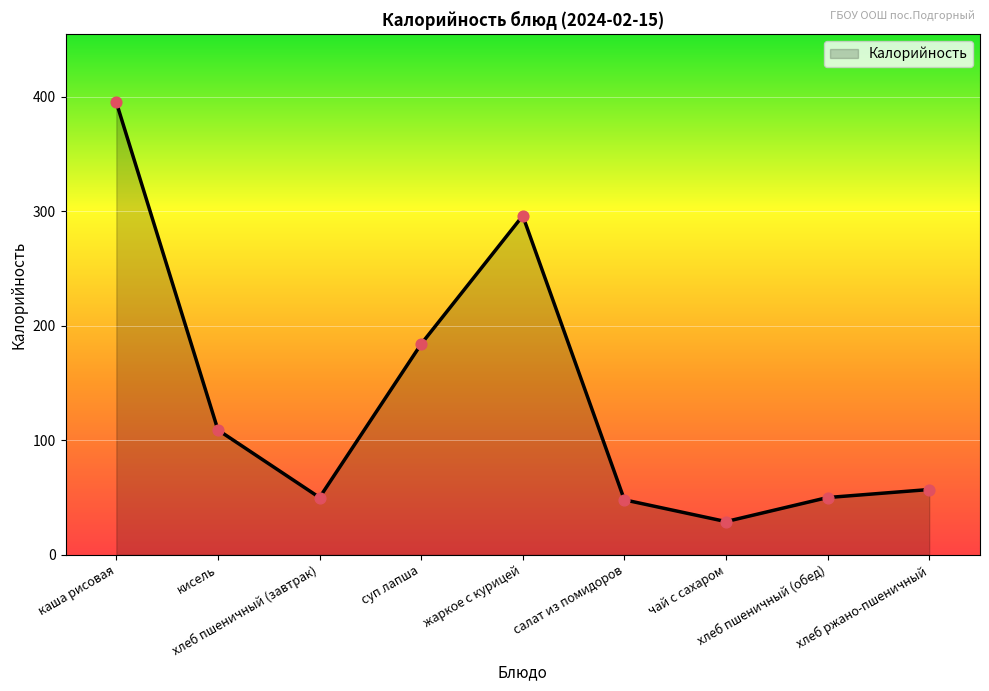

What is the smallest value displayed?

29